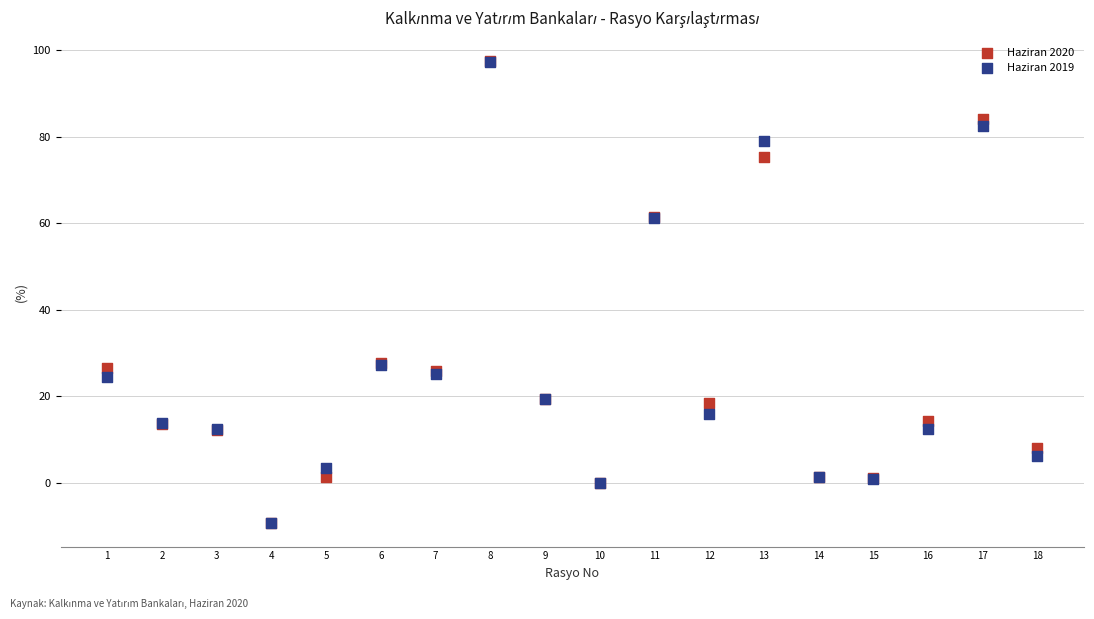

What are all the series names shown in the legend?

Haziran 2020, Haziran 2019